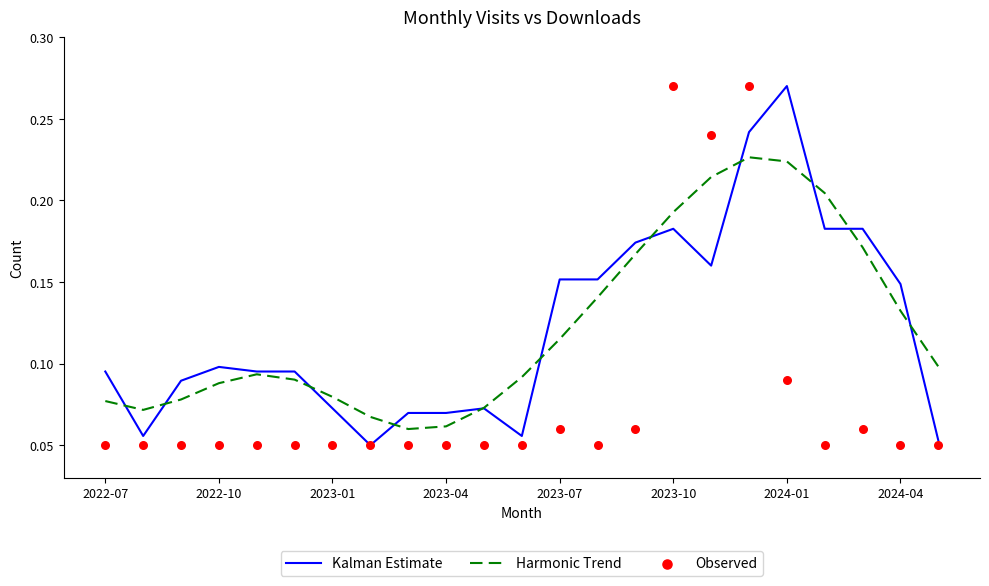

What is the total value across all series at 10?

0.2